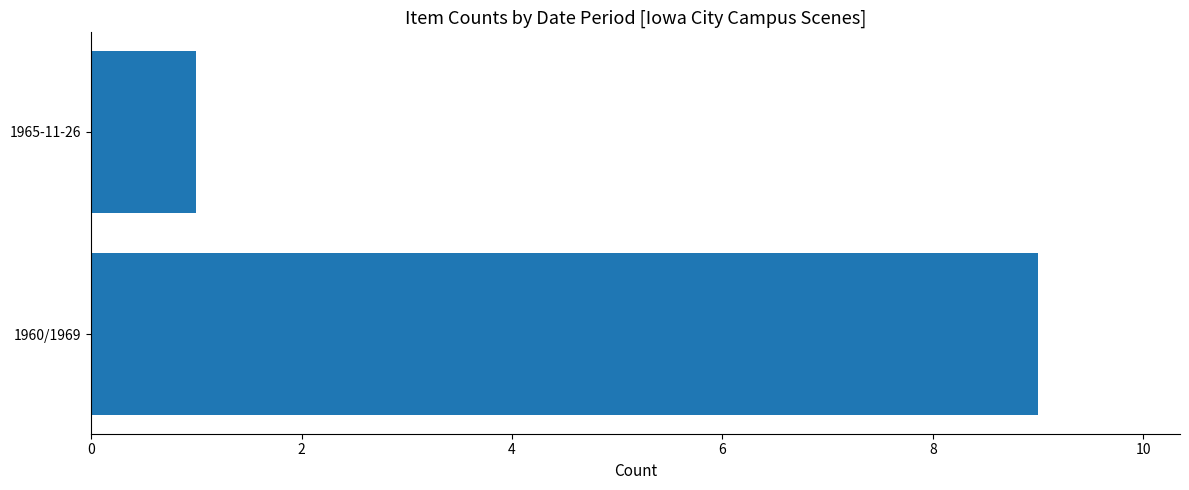

Rank the categories by value from highest to lowest.

1960/1969, 1965-11-26